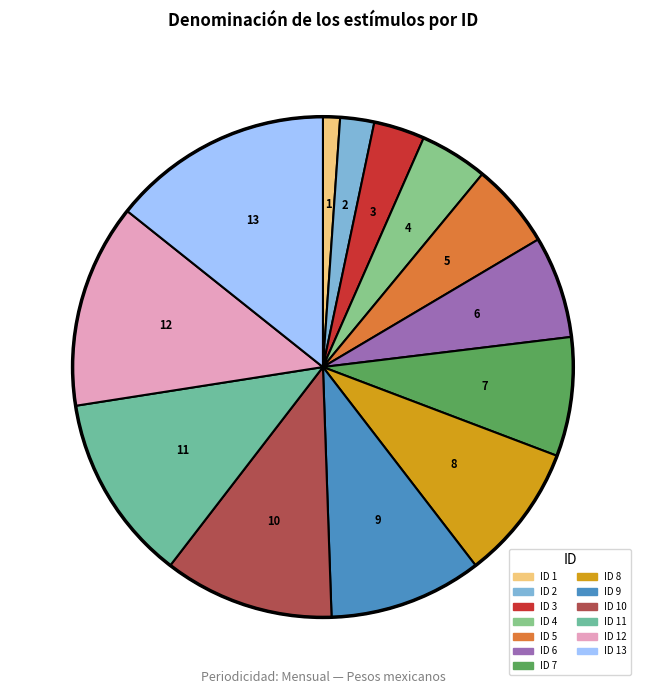

How many segments does this pie chart have?

13